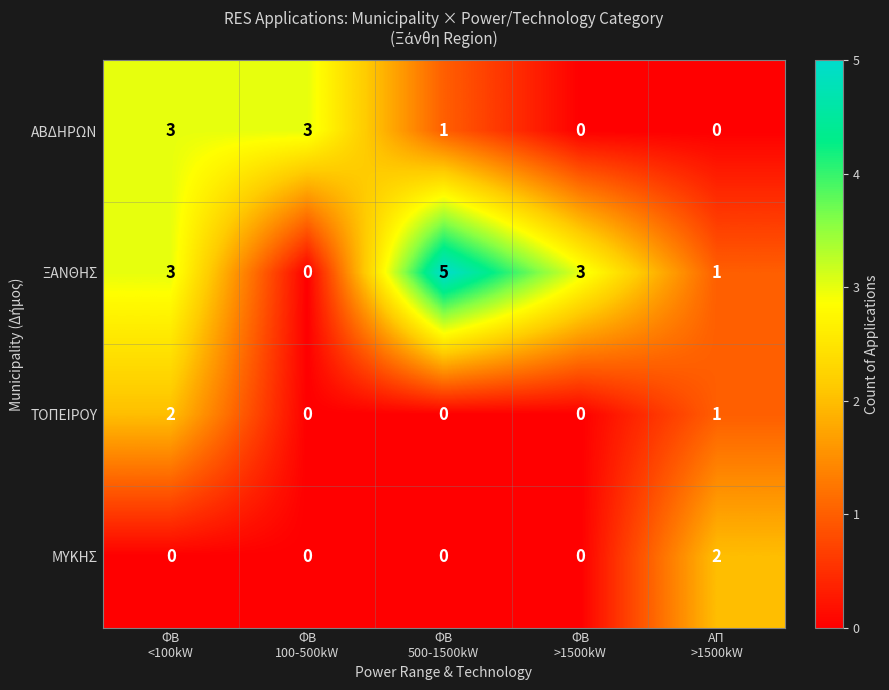

Reading left to right, transcribe all the data shown in this chart.

ΑΒΔΗΡΩΝ: 3	3	1	0	0
ΞΑΝΘΗΣ: 3	0	5	3	1
ΤΟΠΕΙΡΟΥ: 2	0	0	0	1
ΜΥΚΗΣ: 0	0	0	0	2